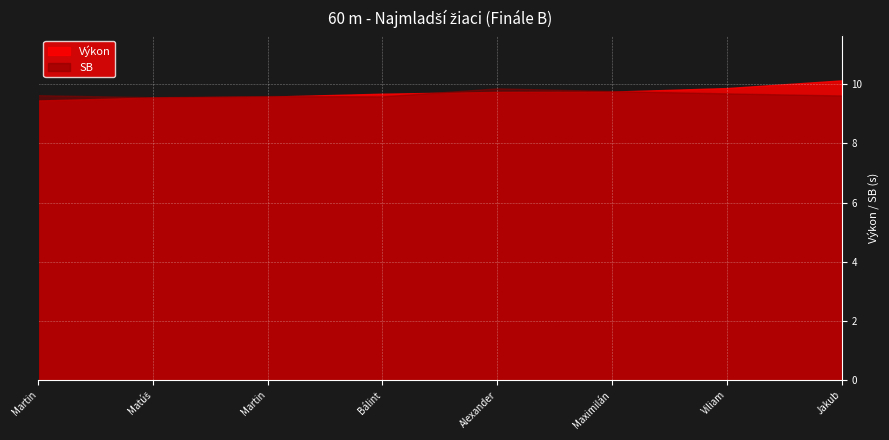

What is the sum of all SB values?

77.3